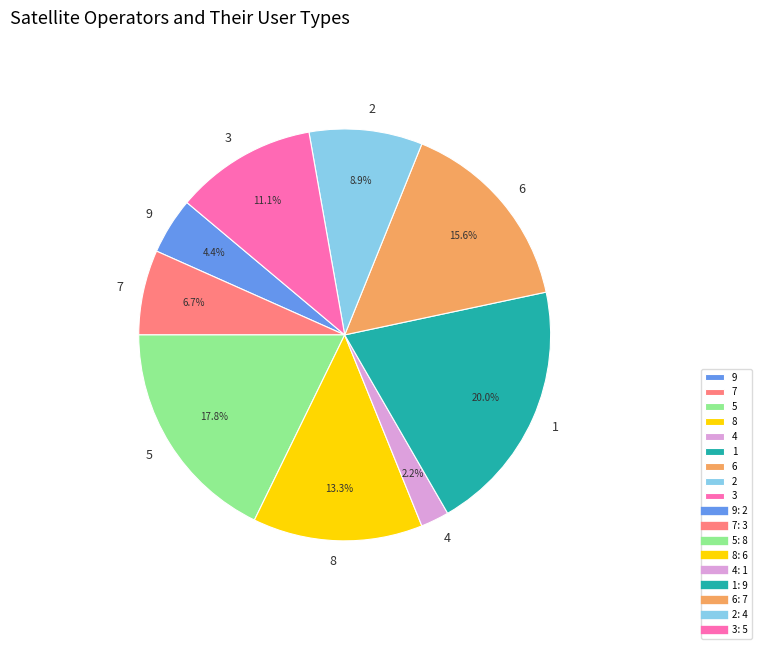

How many segments does this pie chart have?

9